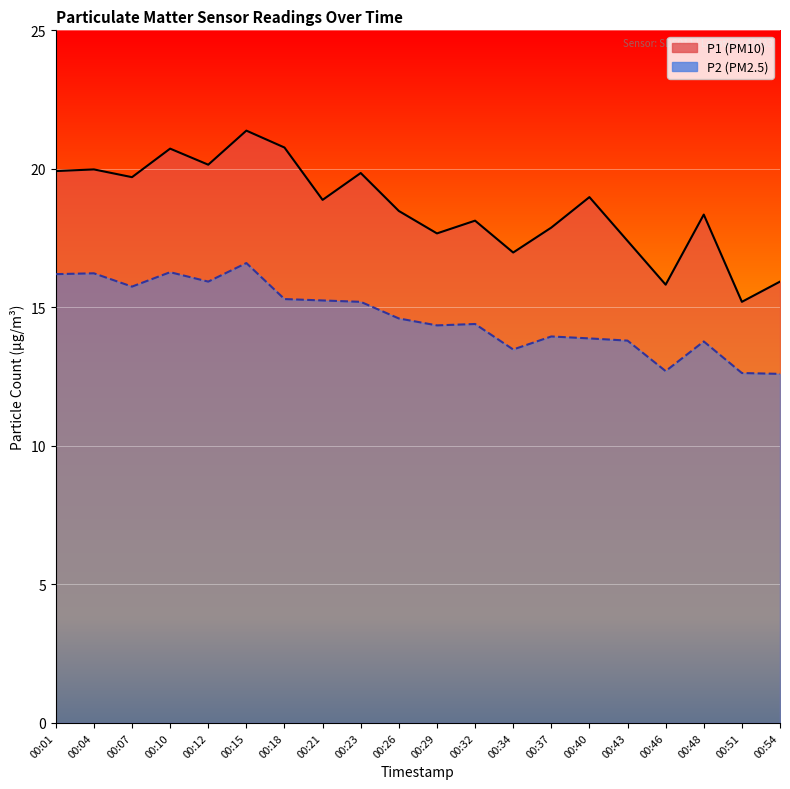

True or false: P1 has more than 0 points higher than both neighbors.

True